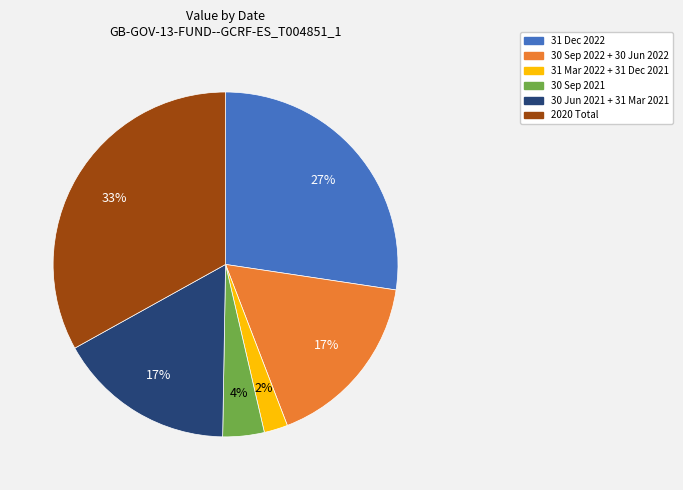

To the nearest percent, what is the difference between the largest and smallest slice percentages?

31%